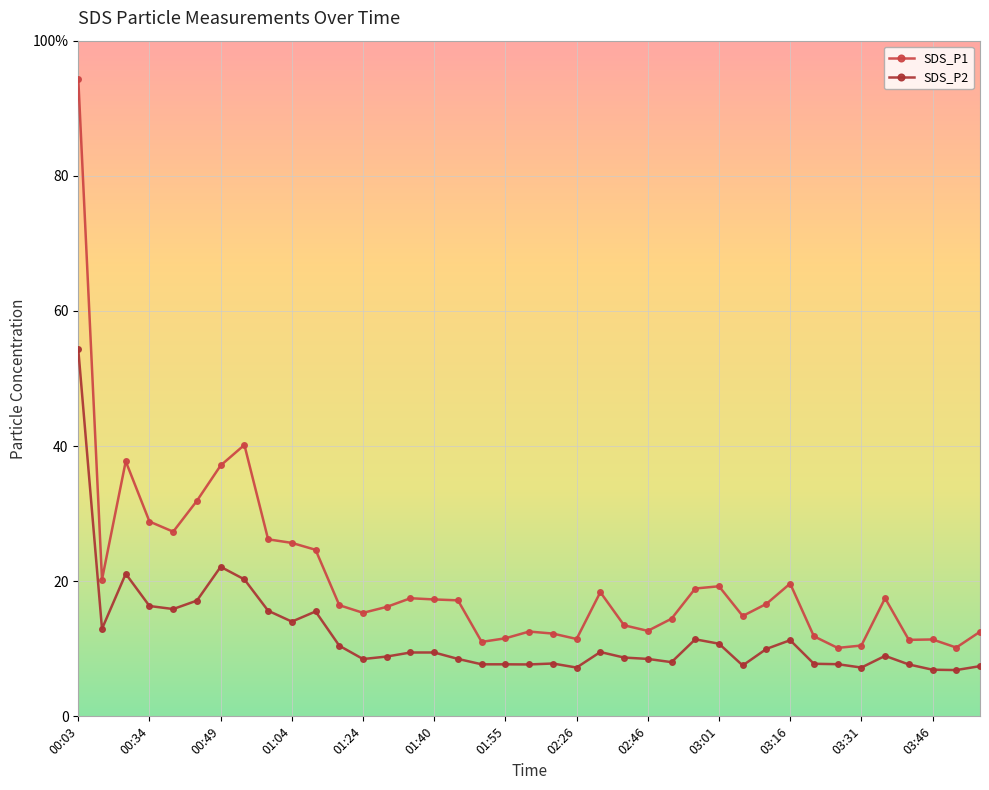

How many interior local valleys does the SDS_P2 series have?

10